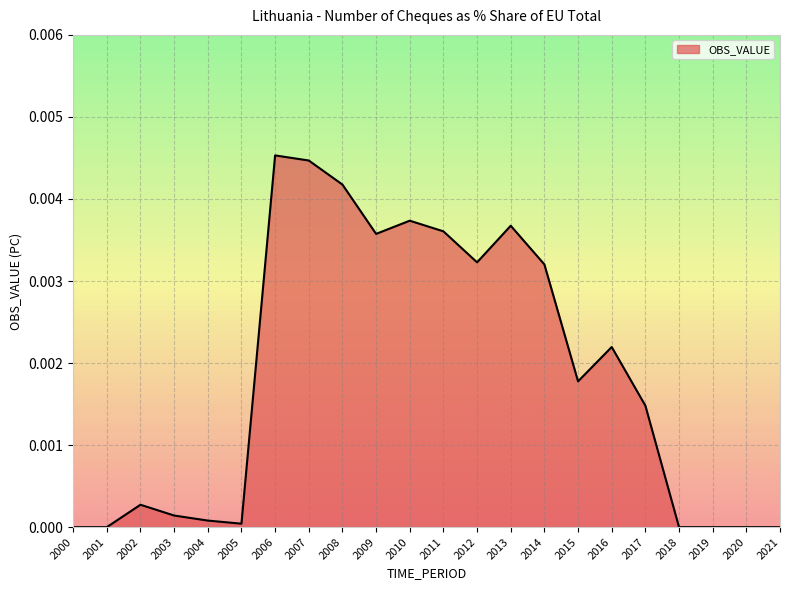

Between 2003 and 2007, which is larger?

2007